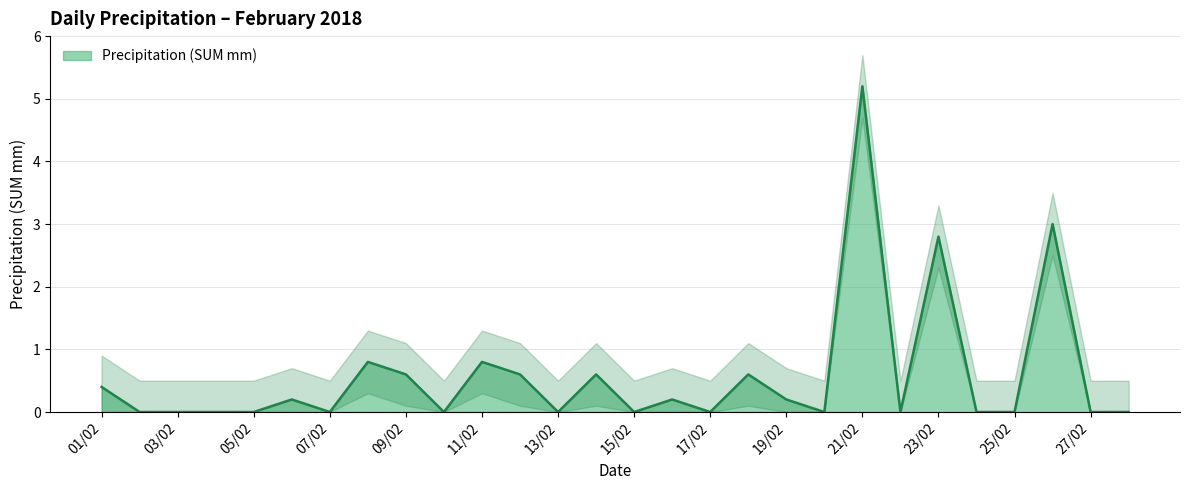

Reading right to left, transcribe all the data shown in this chart.

0.0	0.0	3.0	0.0	0.0	2.8	0.0	5.2	0.0	0.2	0.6	0.0	0.2	0.0	0.6	0.0	0.6	0.8	0.0	0.6	0.8	0.0	0.2	0.0	0.0	0.0	0.0	0.4